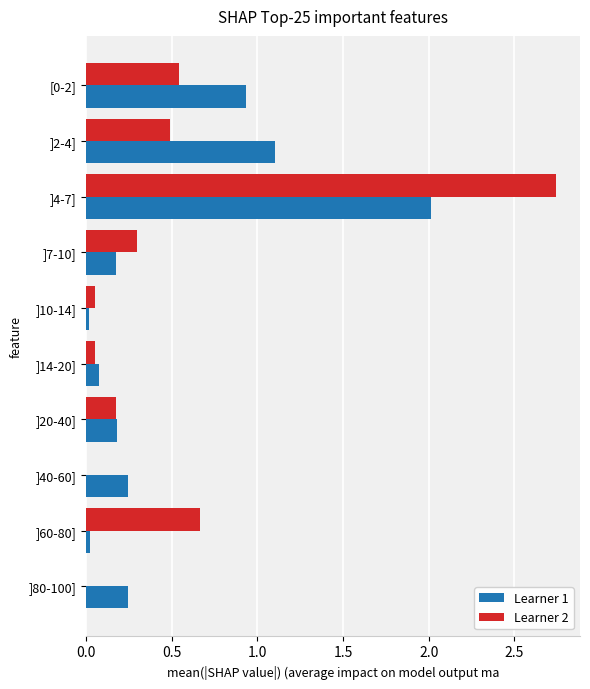

True or false: Learner 2 has a value of 0.3 at ]20-40].

False